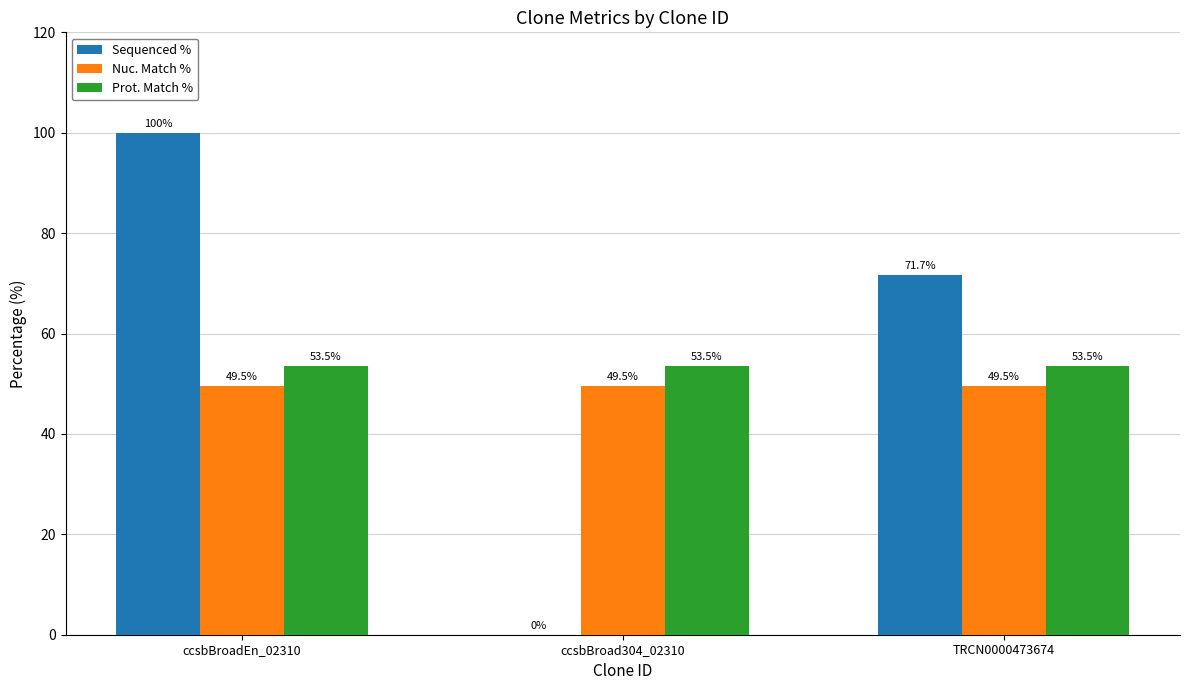

Count the number of data series in this chart.

3